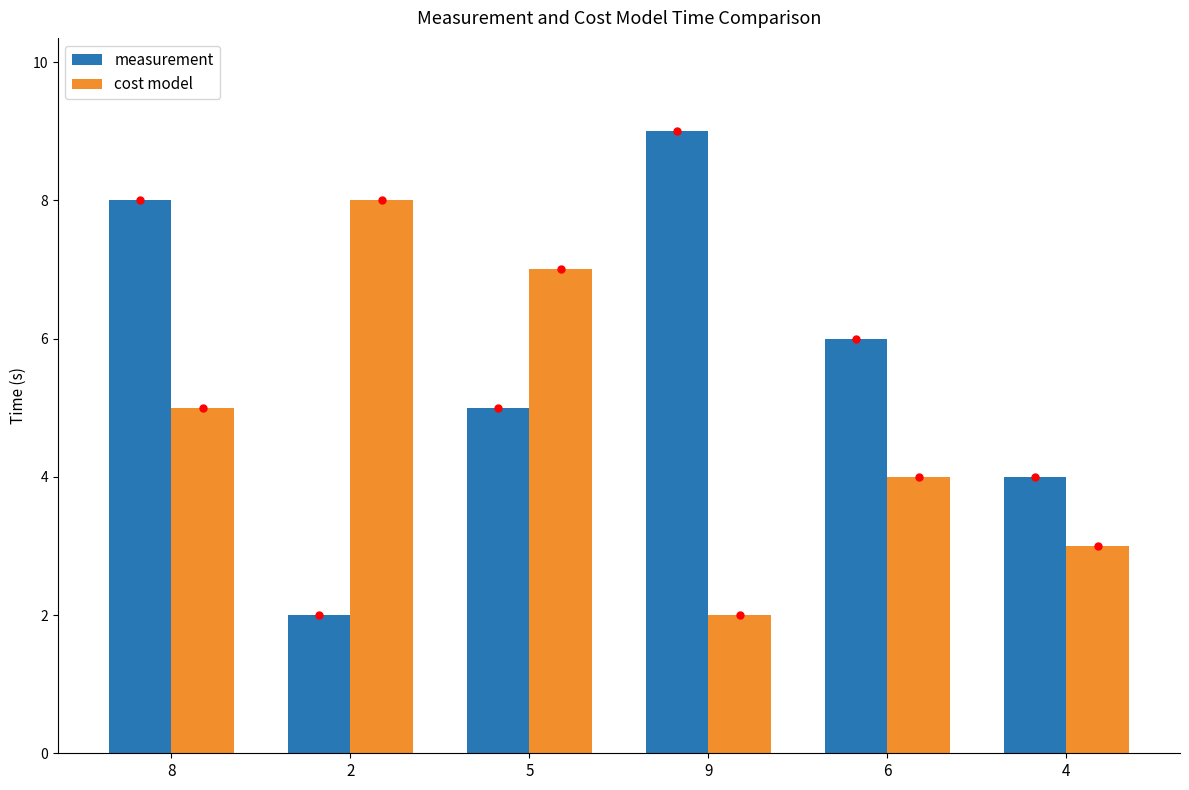

Between 9 and 6, which series saw the biggest shift?

measurement